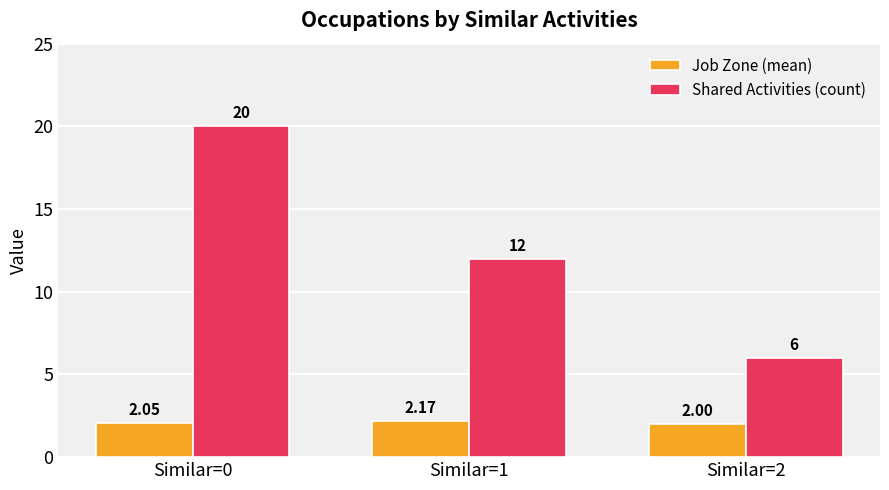

How many data points does each series have?

3